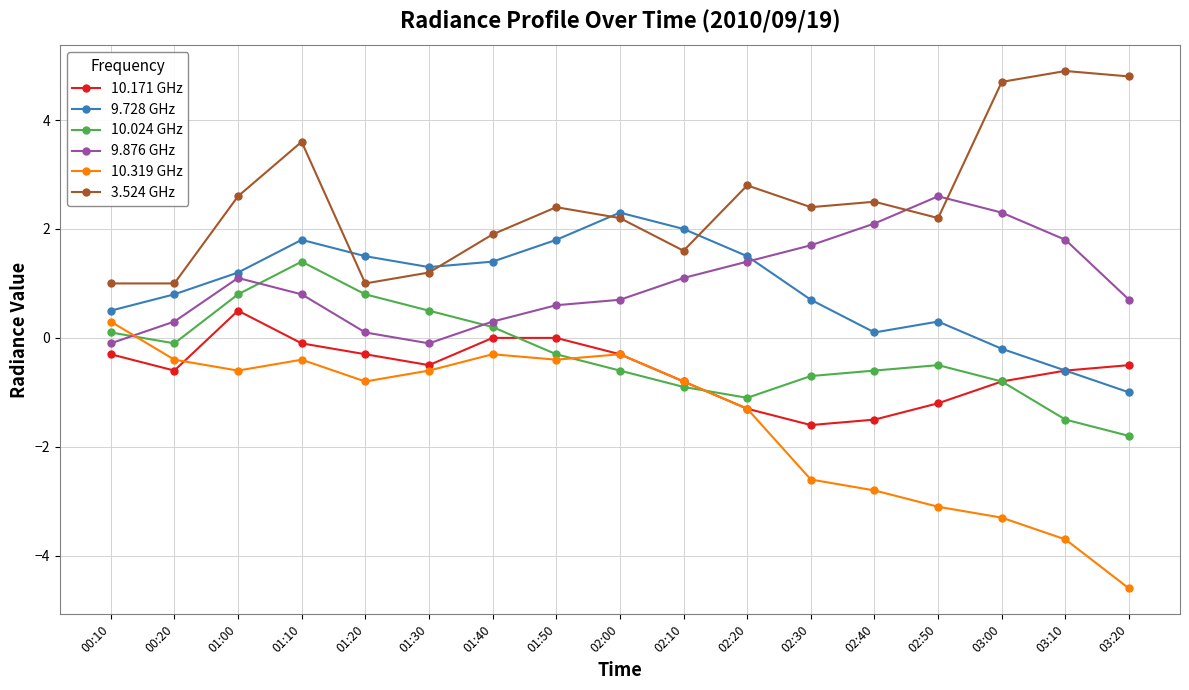

What is the lowest value of the 10.024 GHz series?

-1.8